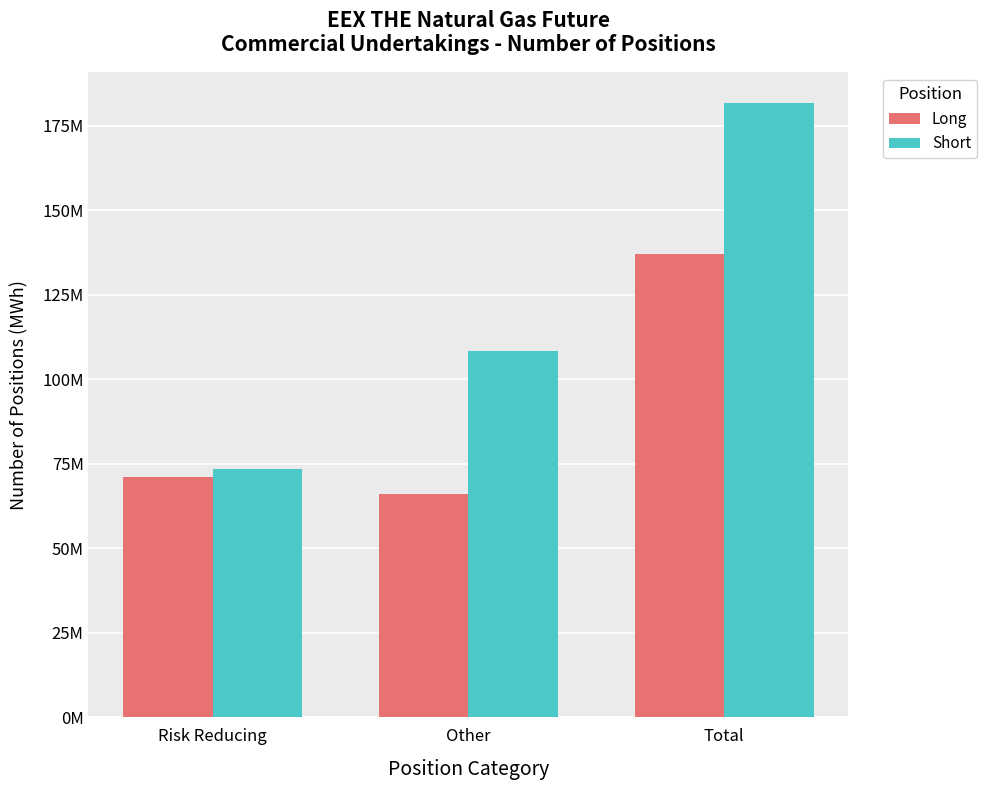

What is the difference between the Long values at Total and Other?

71140109